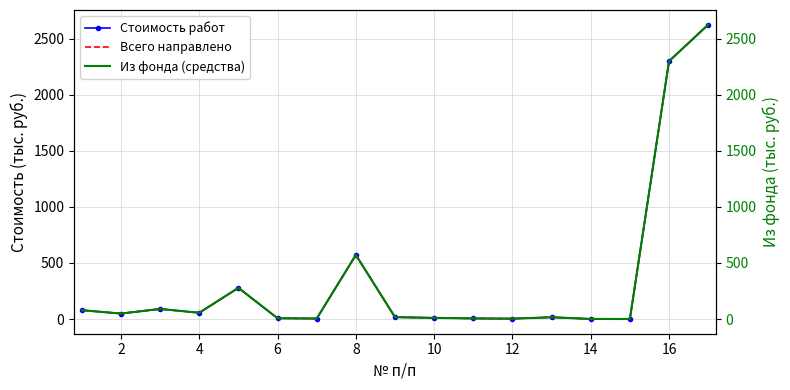

Where is the first local minimum for Из фонда (средства)?

2